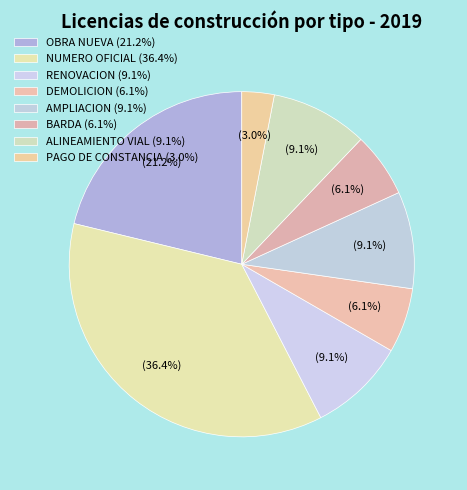

Which slice is the smallest?

PAGO DE CONSTANCIA